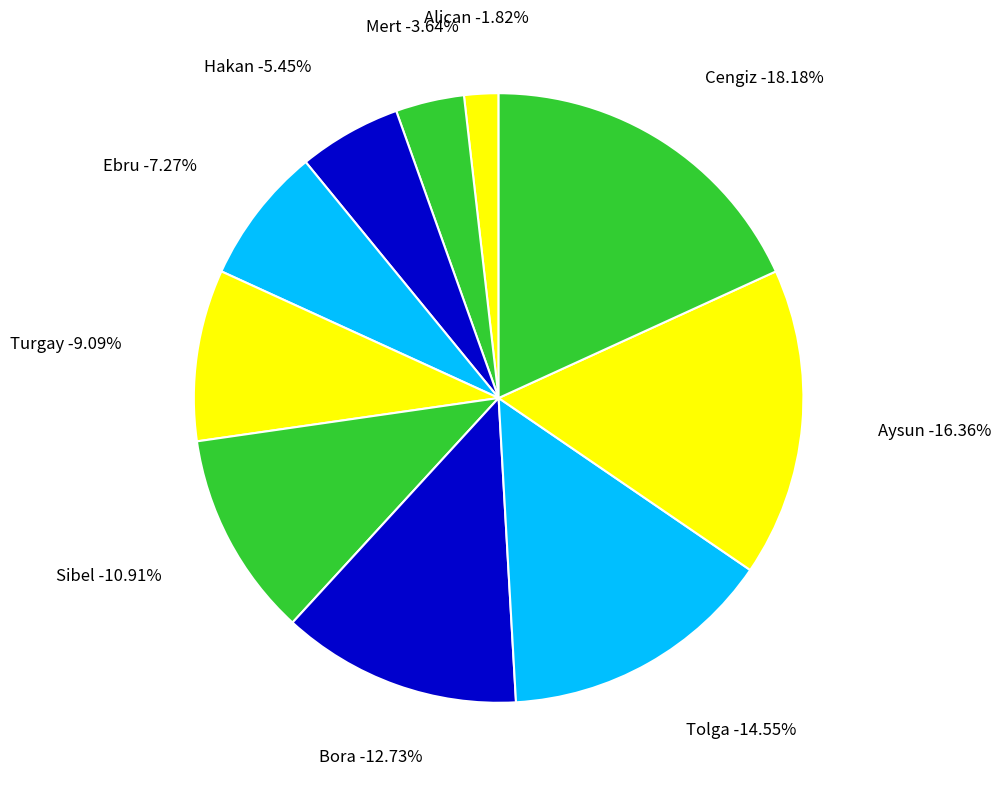

Rank the categories by value from lowest to highest.

Alican, Mert, Hakan, Ebru, Turgay, Sibel, Bora, Tolga, Aysun, Cengiz